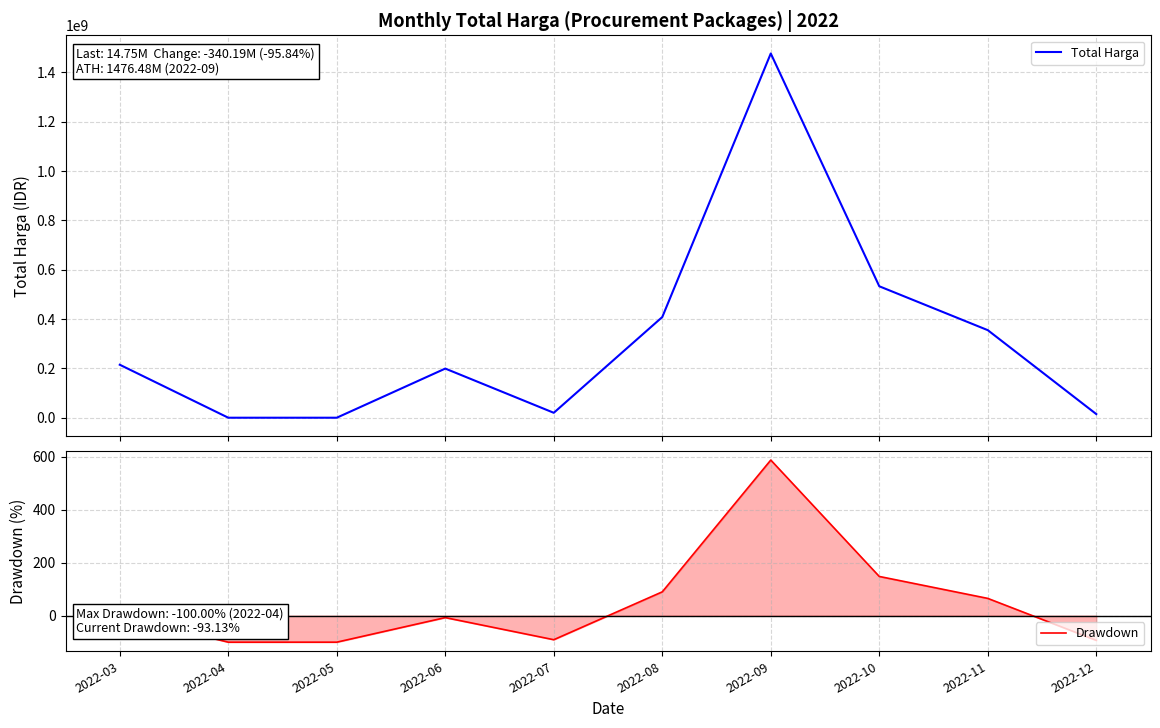

The value of Total Harga at 2022-07 is 19950000.0. True or false?

True